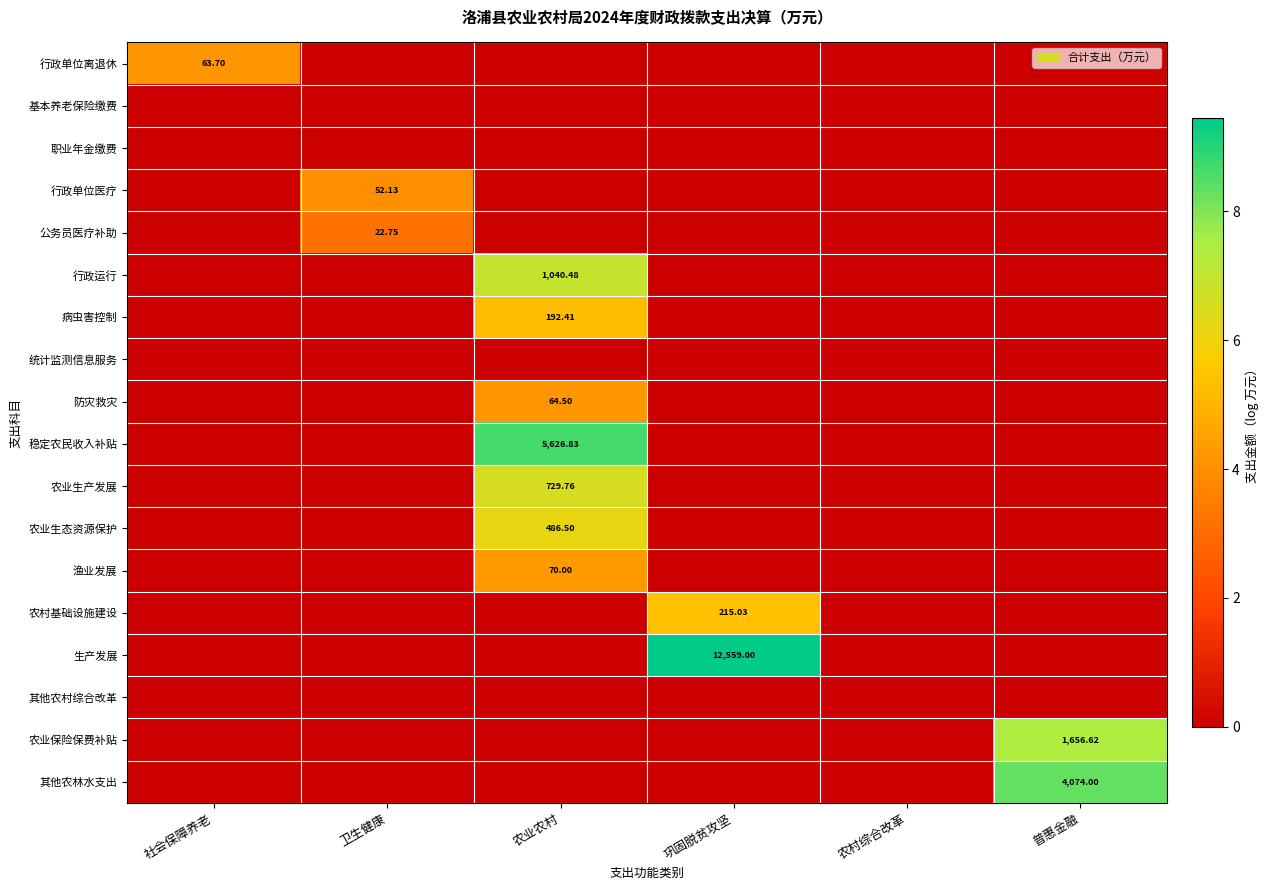

What is the sum of all 农村基础设施建设 values?

5.4